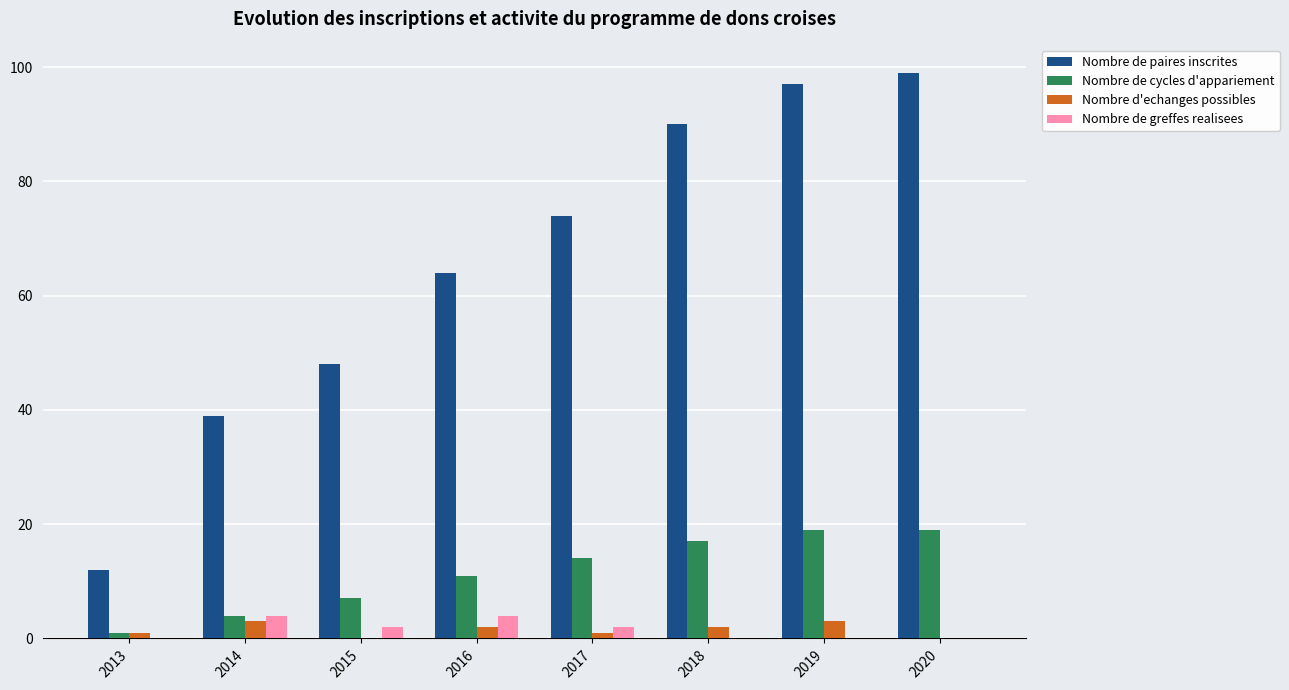

How many groups of bars are there?

8